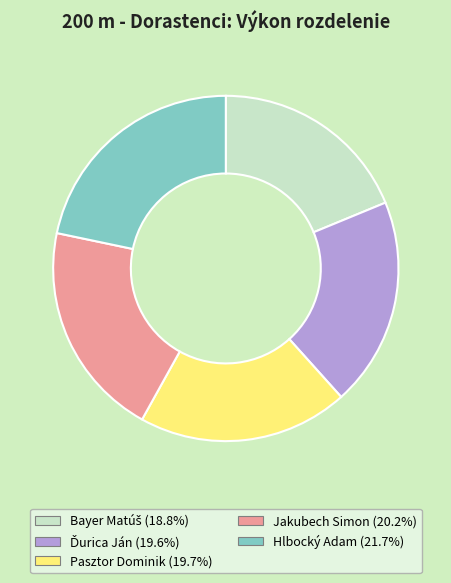

Between Jakubech Simon and Pasztor Dominik, which is larger?

Jakubech Simon